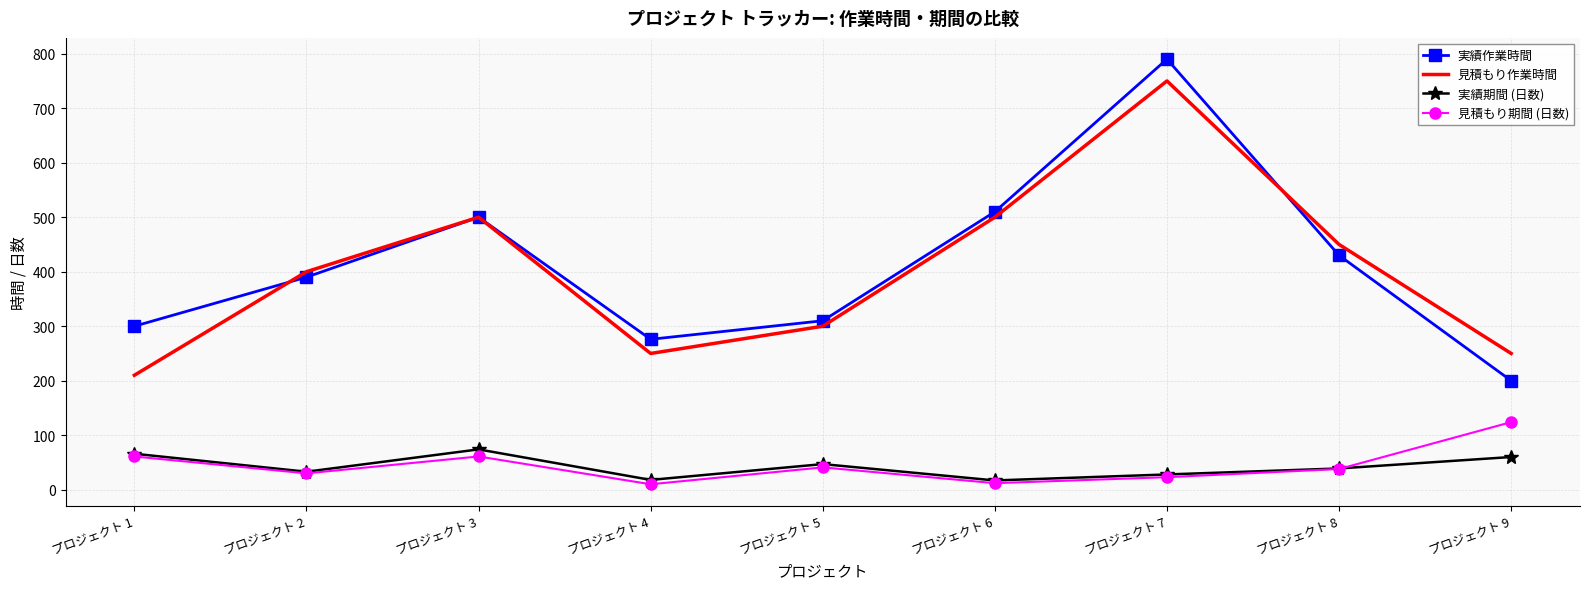

True or false: 実績期間 (日数) and 実績作業時間 cross at least once.

False